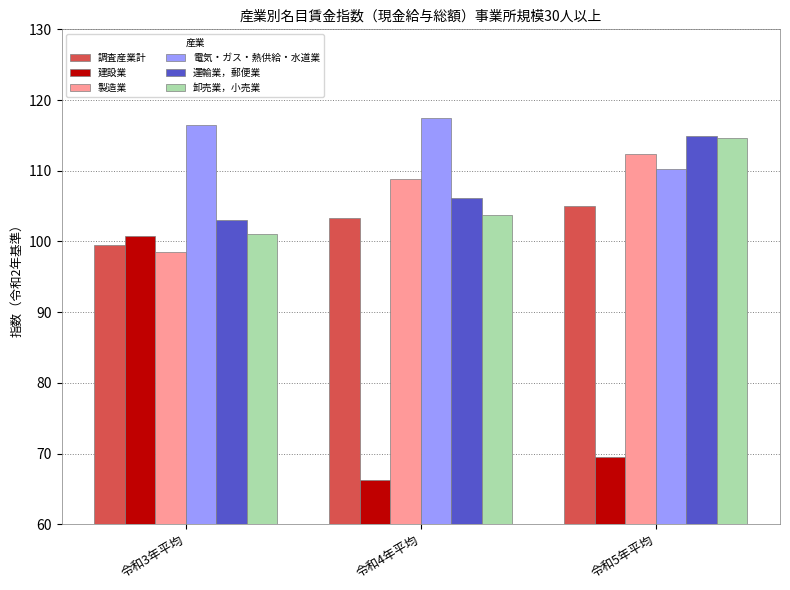

Rank the categories by 製造業 value from highest to lowest.

令和5年平均, 令和4年平均, 令和3年平均